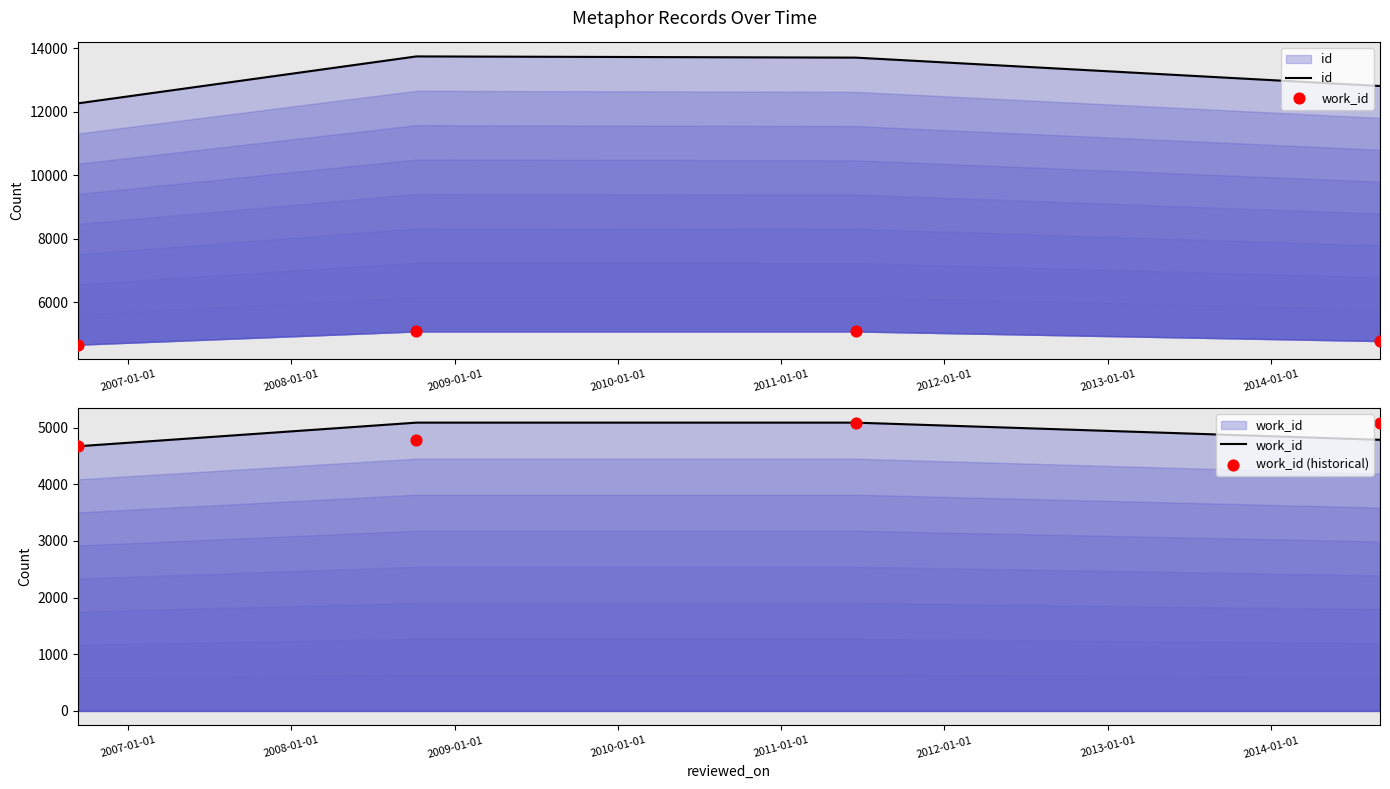

Which series contains the lowest Y value?

work_id